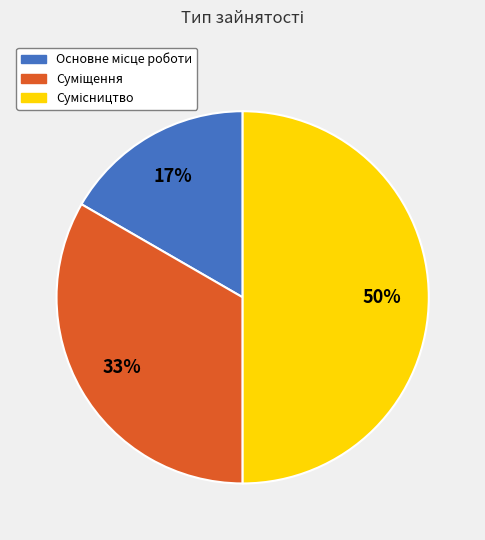

To the nearest percent, what is the average slice percentage?

33%